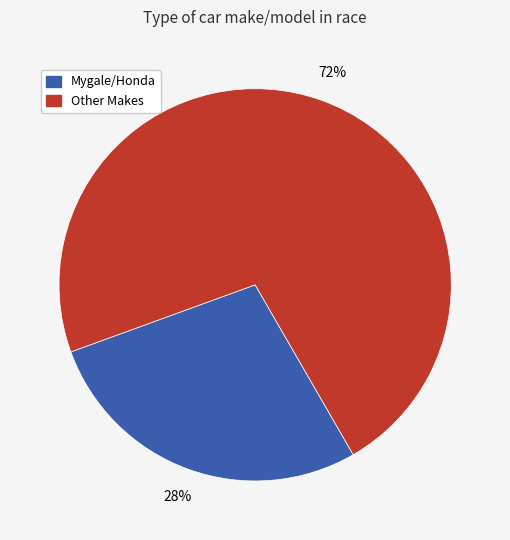

Is there a majority slice in this chart?

Yes